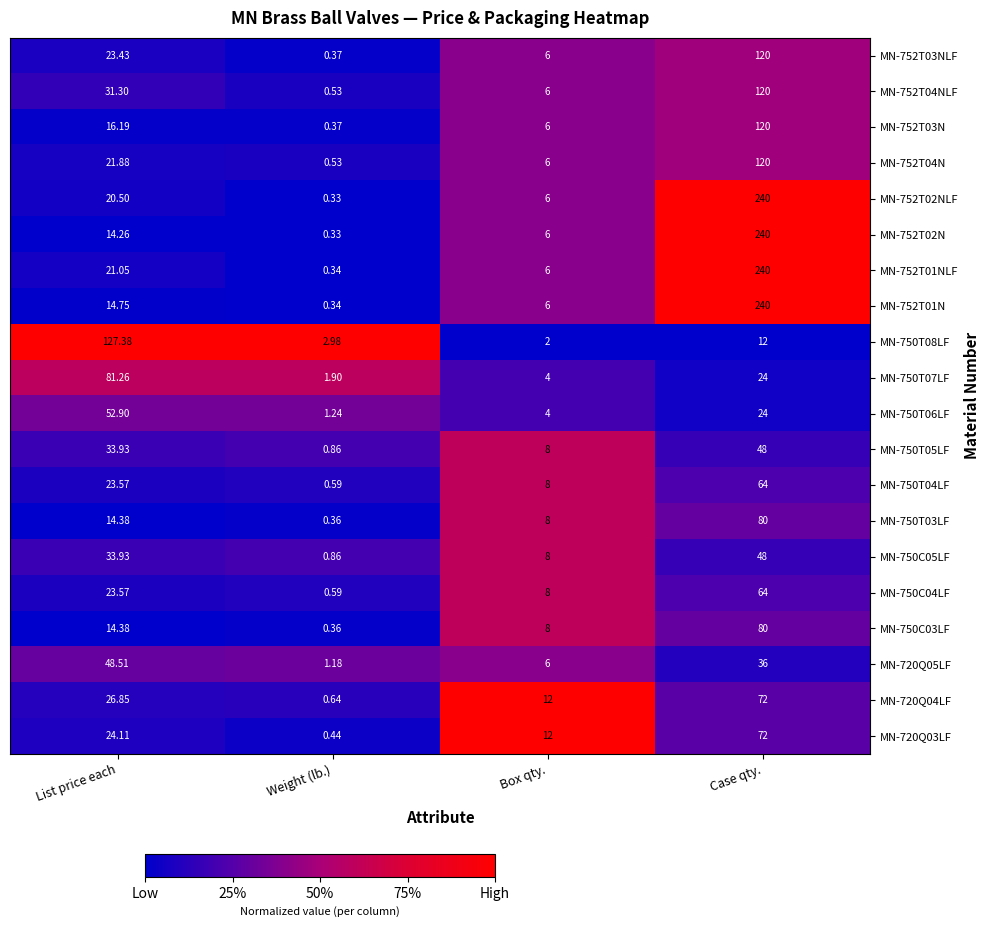

At which label is MN-752T03N closest to 60?

List price each